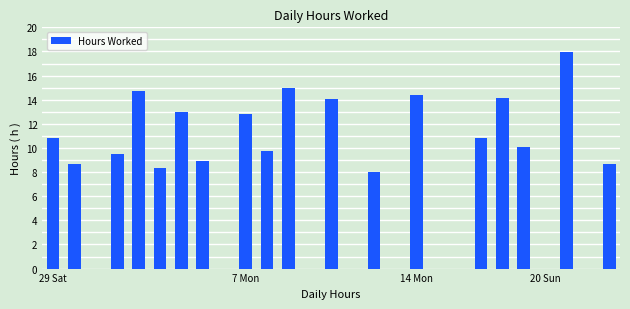

What is the sum of all values?

210.0